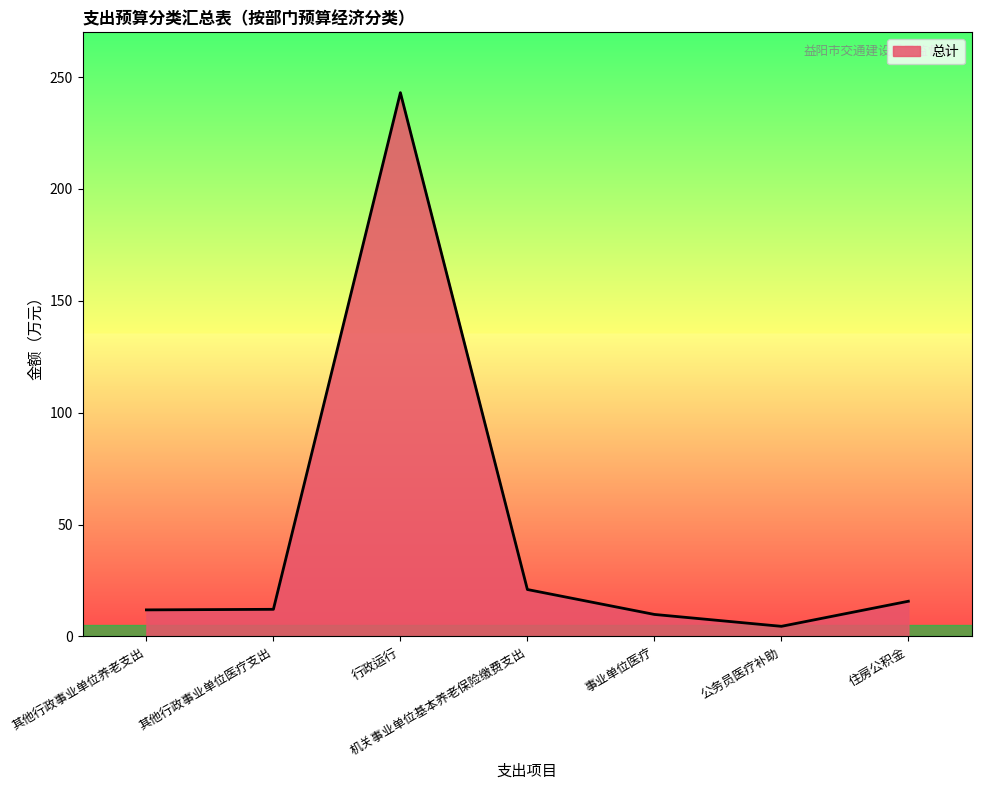

What is the greatest value displayed?

243.0